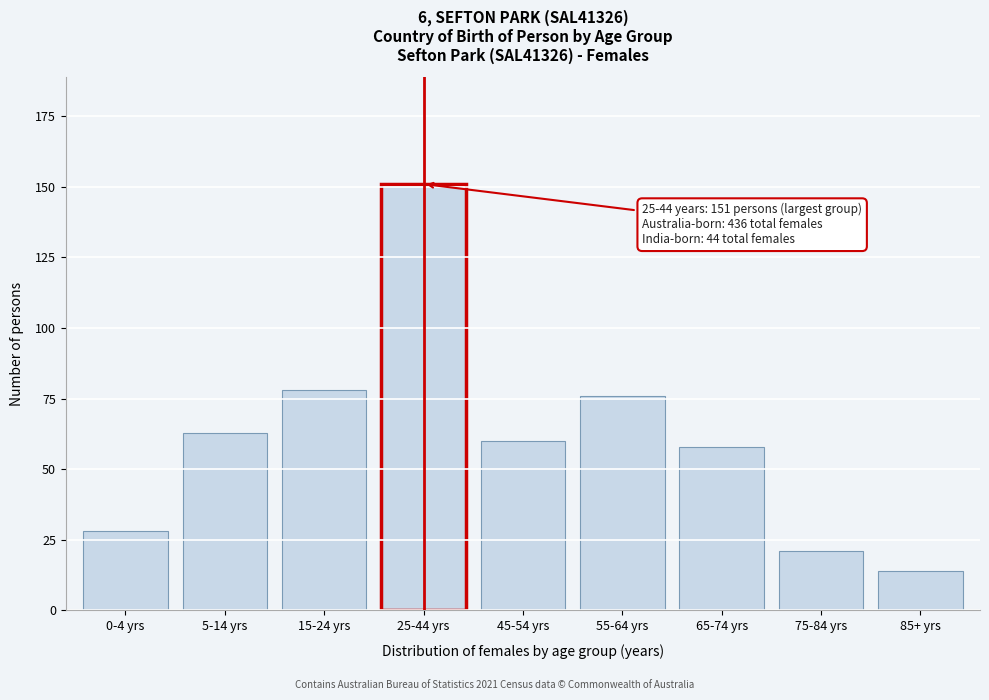

Reading left to right, list all the values displayed in this chart.

0-4 yrs=28	5-14 yrs=63	15-24 yrs=78	25-44 yrs=151	45-54 yrs=60	55-64 yrs=76	65-74 yrs=58	75-84 yrs=21	85+ yrs=14